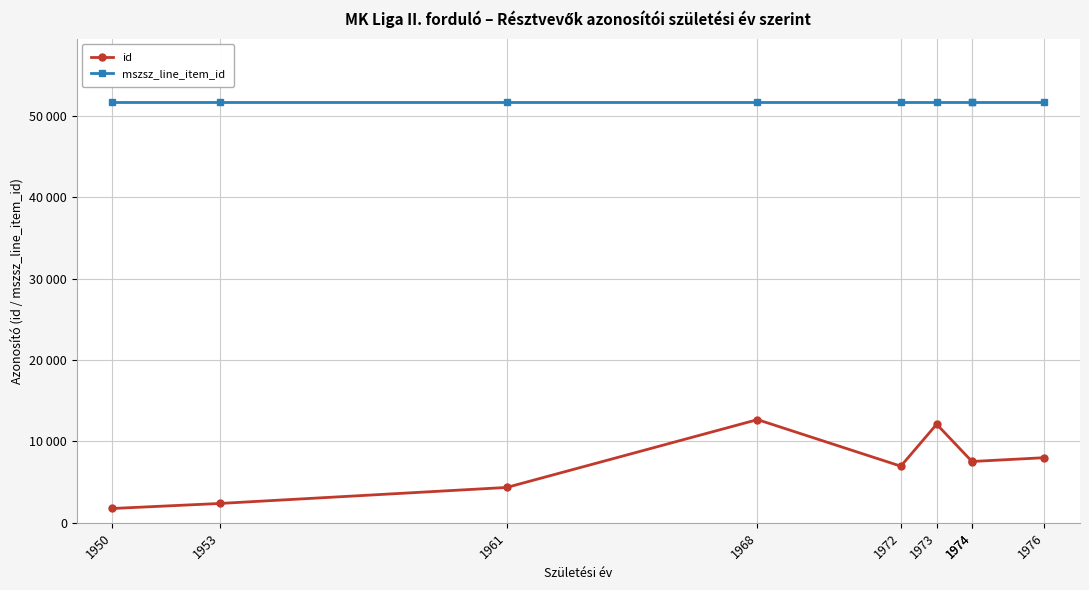

At which category is the sum across all series the highest?

1968